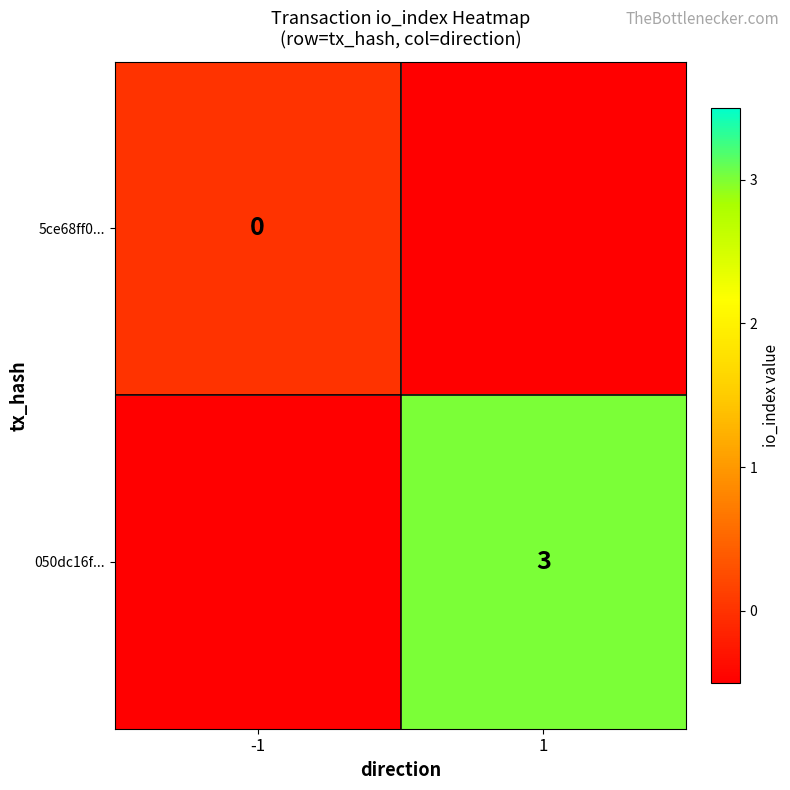

True or false: 050dc16f... has a value of 3.0 at 1.

True